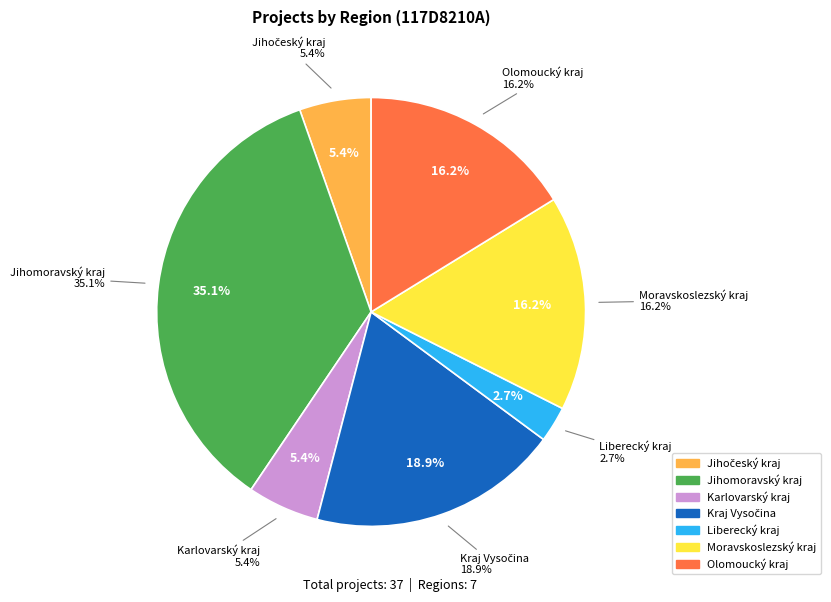

What is the change in value from Karlovarský kraj to Liberecký kraj?

-1